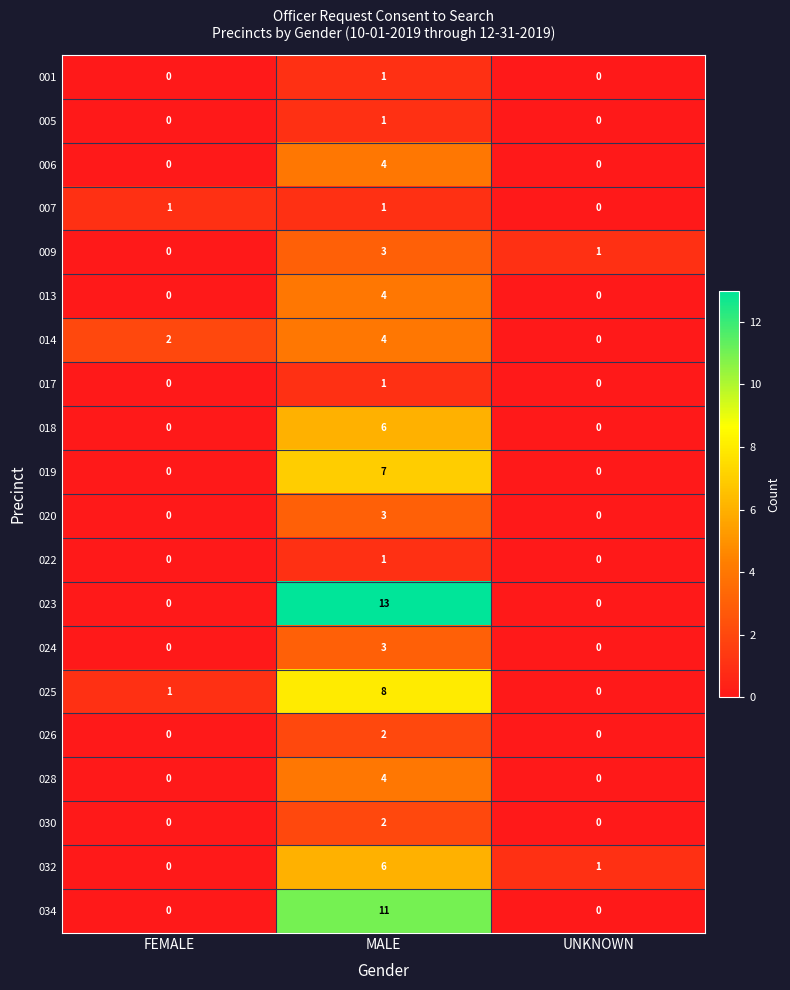

How many values in the 001 series exceed 0?

1